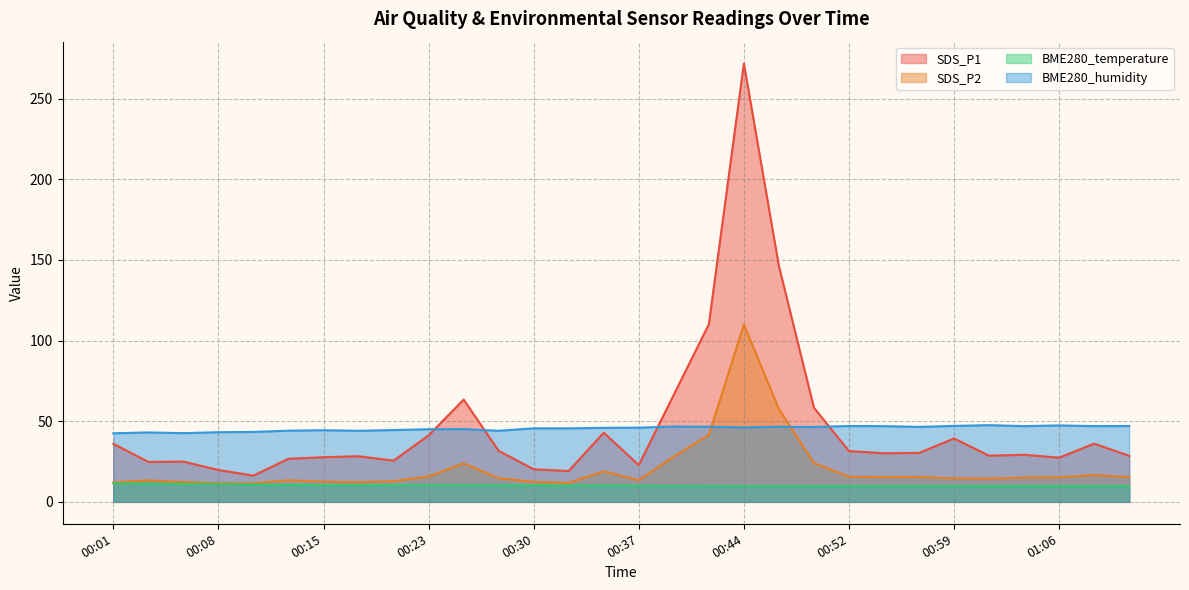

What is the value of the SDS_P1 point at the 27th from the left?

29.2